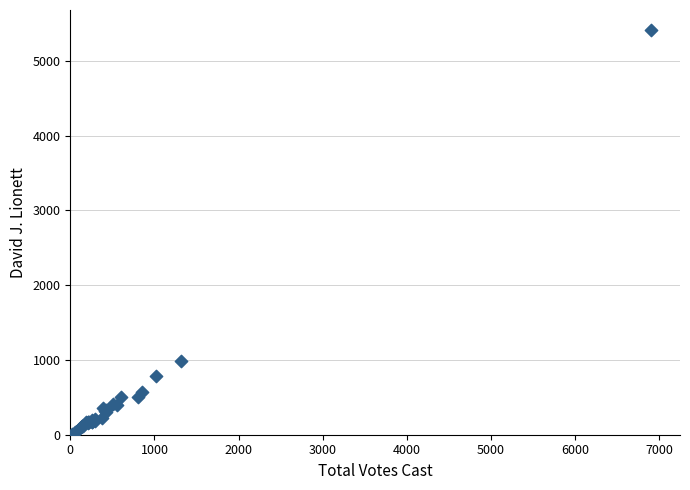

What Y value in the scatter plot is closest to 2712?

992